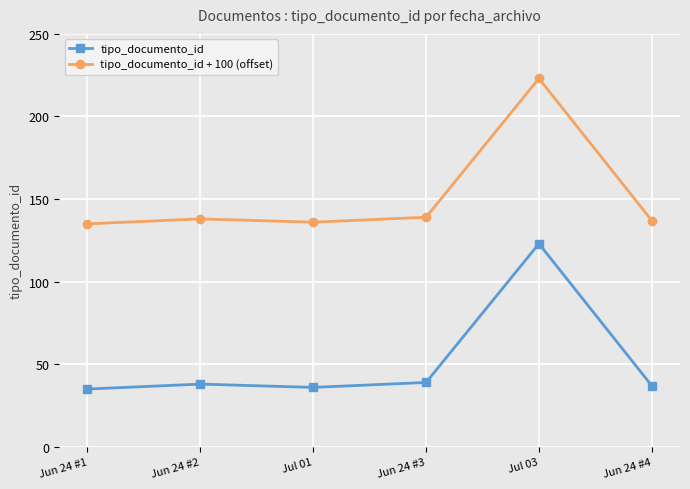

What is the sum of the tipo_documento_id values at Jun 24 #2 and Jul 03?

161